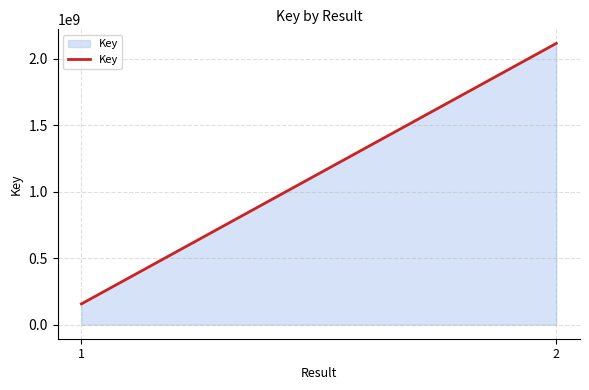

Count the values in the range 156227810 to 2116928781.

2